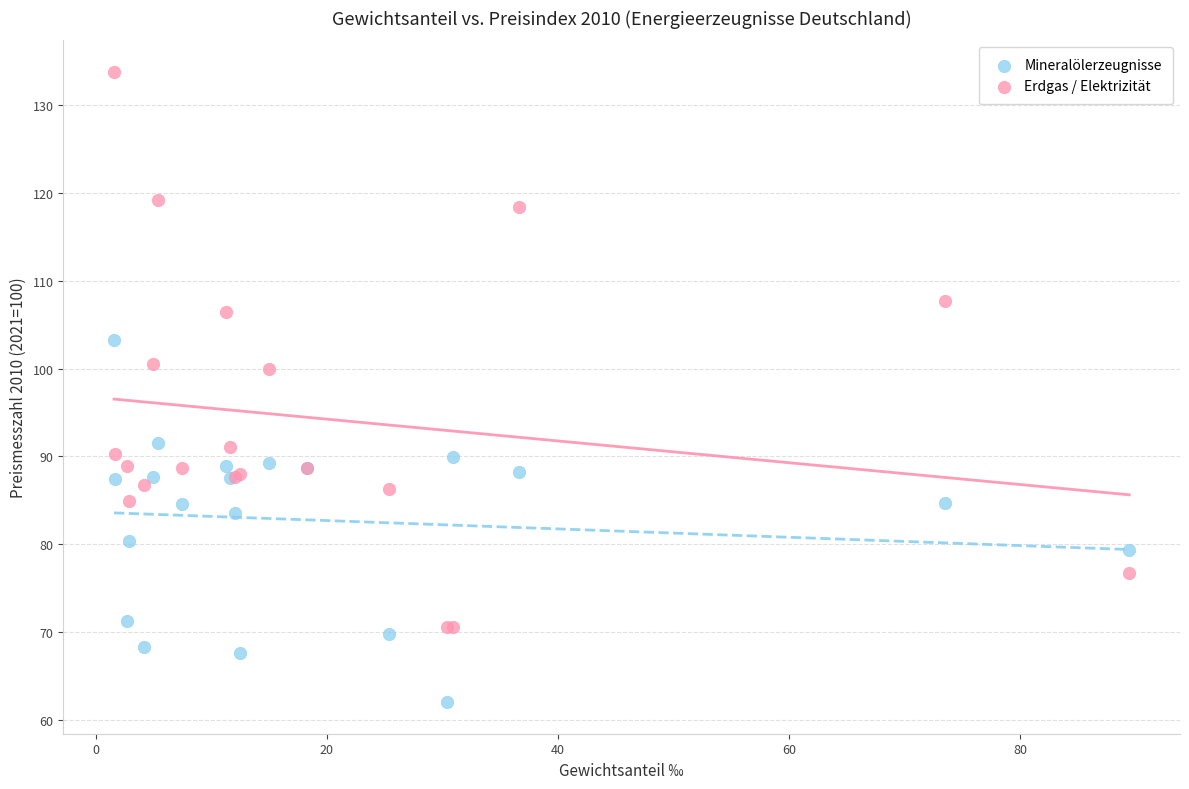

What are all the series names shown in the legend?

Mineralölerzeugnisse, Erdgas / Elektrizität